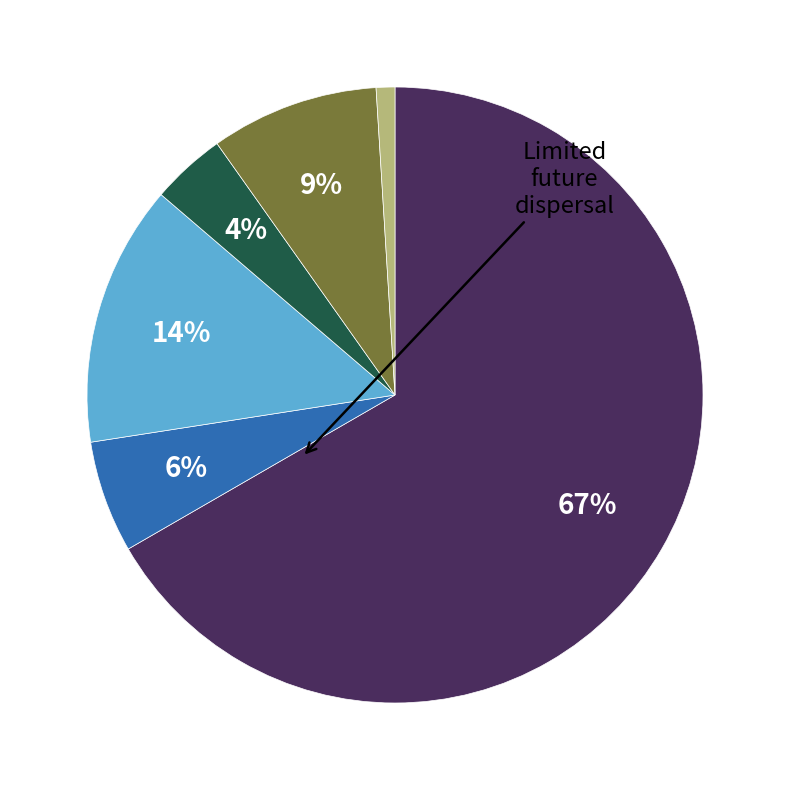

To the nearest percent, what is the average slice percentage?

17%